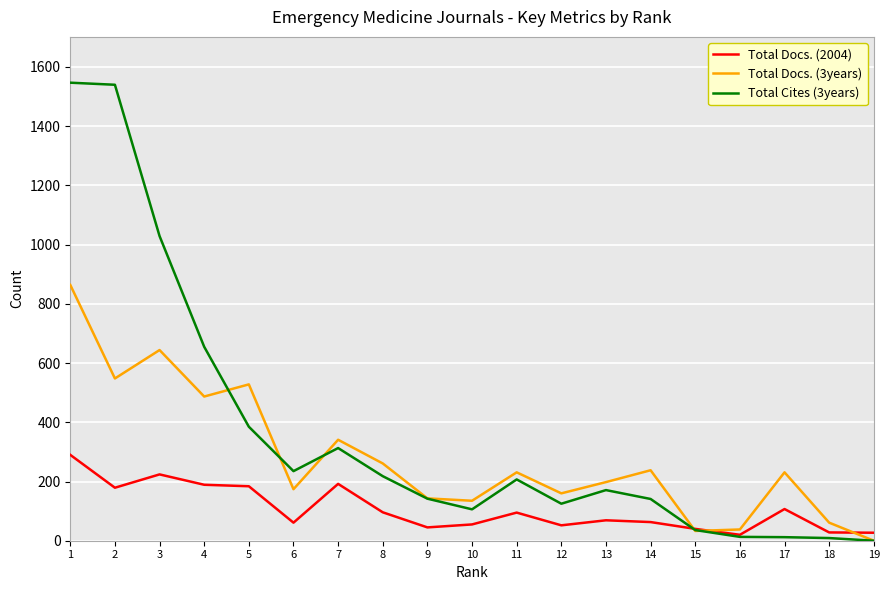

What is the total value across all series at 13?

438